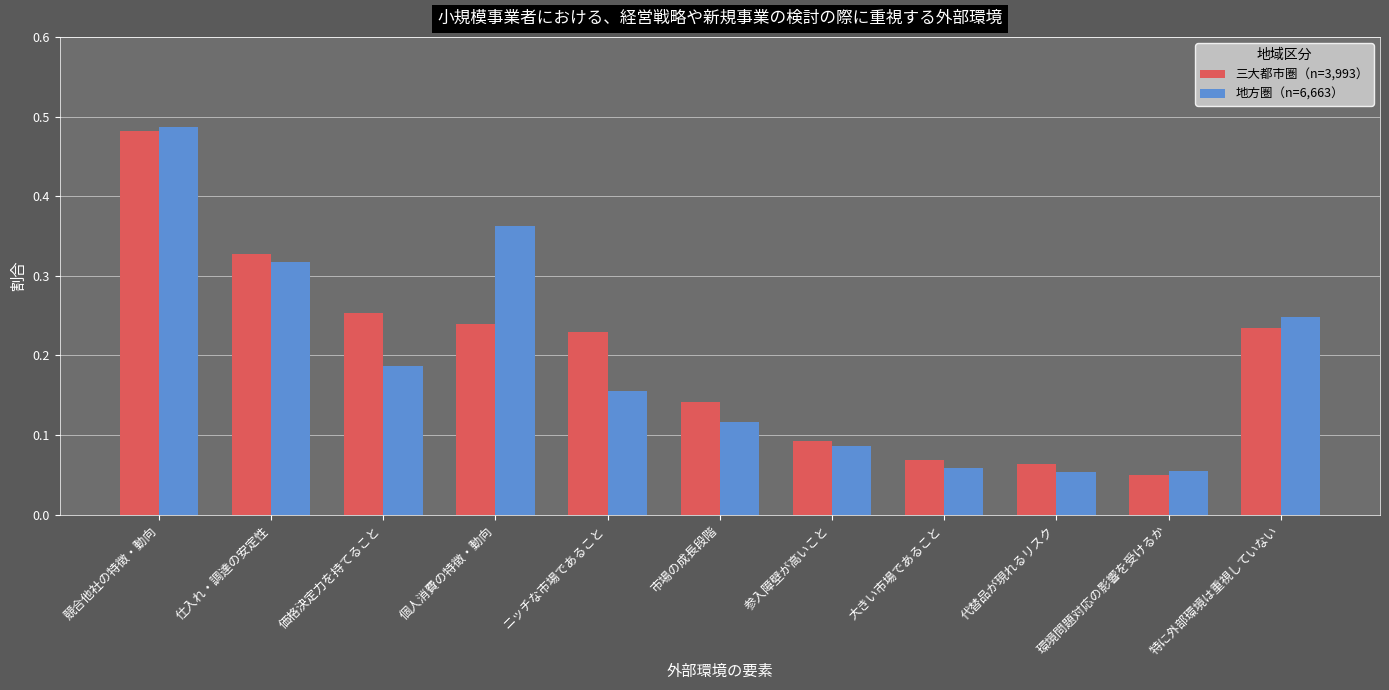

Where is 三大都市圏（n=3,993） nearest to the value 0?

環境問題対応の影響を受けるか